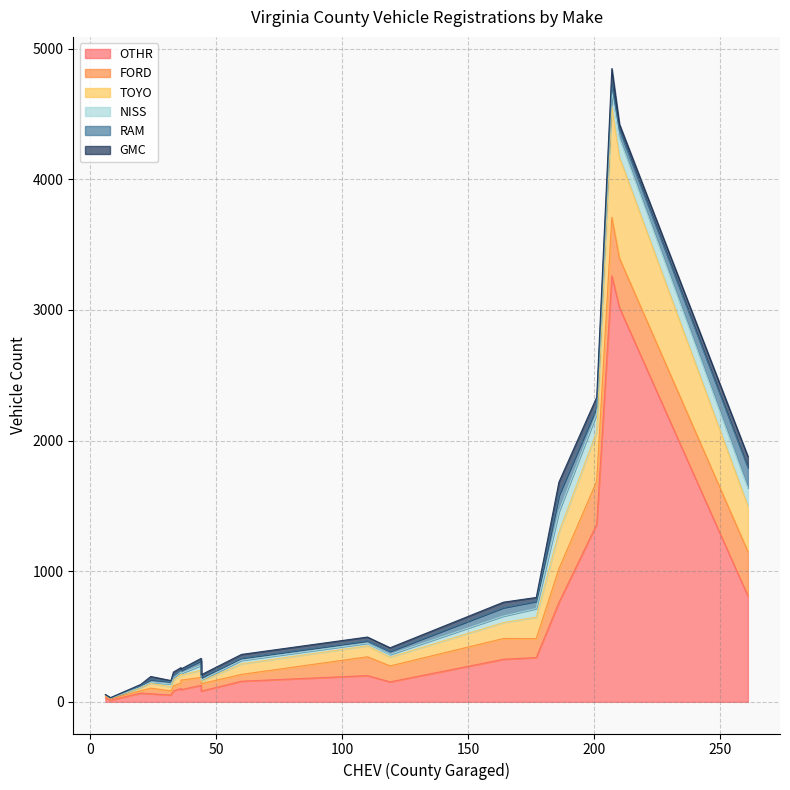

Is the value of OTHR at 177 greater than the value of TOYO at 6?

Yes